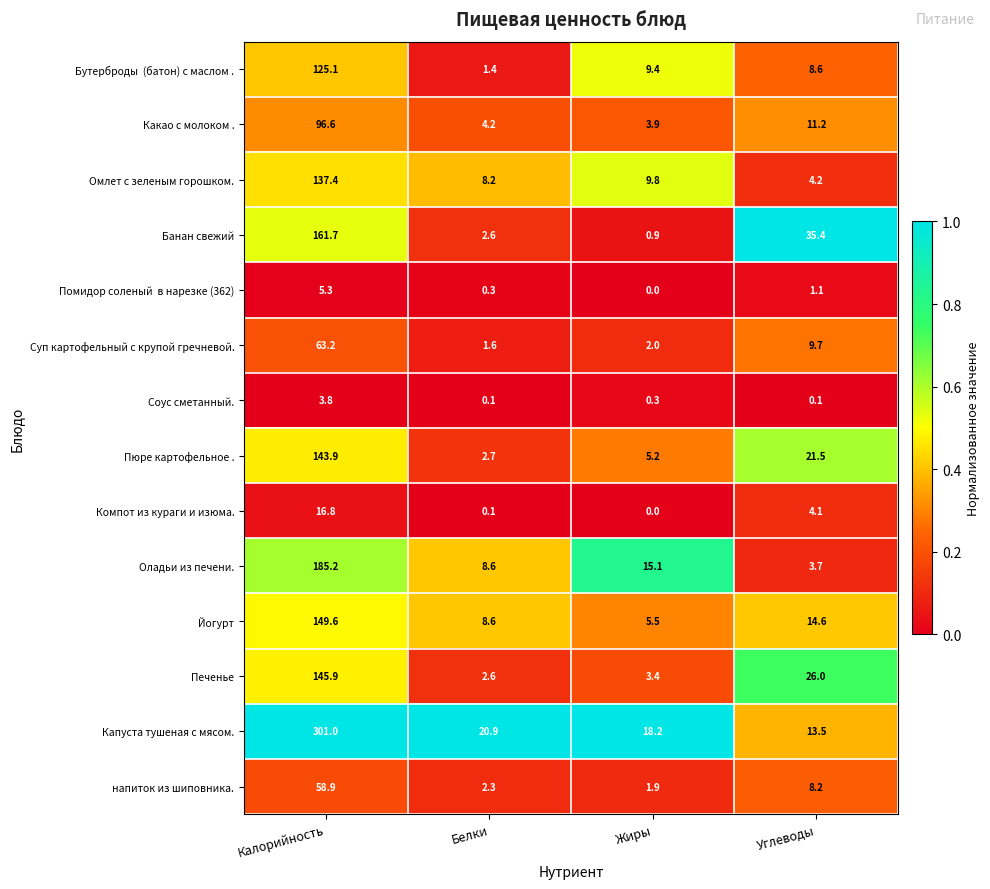

At how many categories does at least one series exceed 0?

4